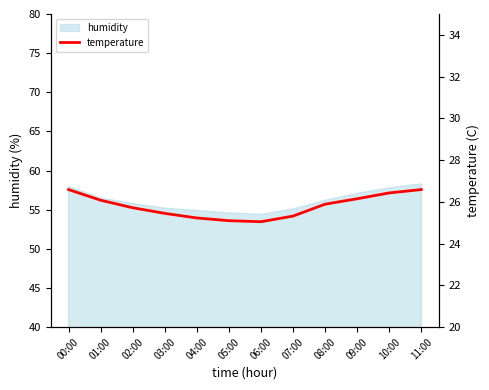

Rank the categories by value from highest to lowest.

00:00, 11:00, 10:00, 09:00, 01:00, 08:00, 02:00, 03:00, 07:00, 04:00, 05:00, 06:00